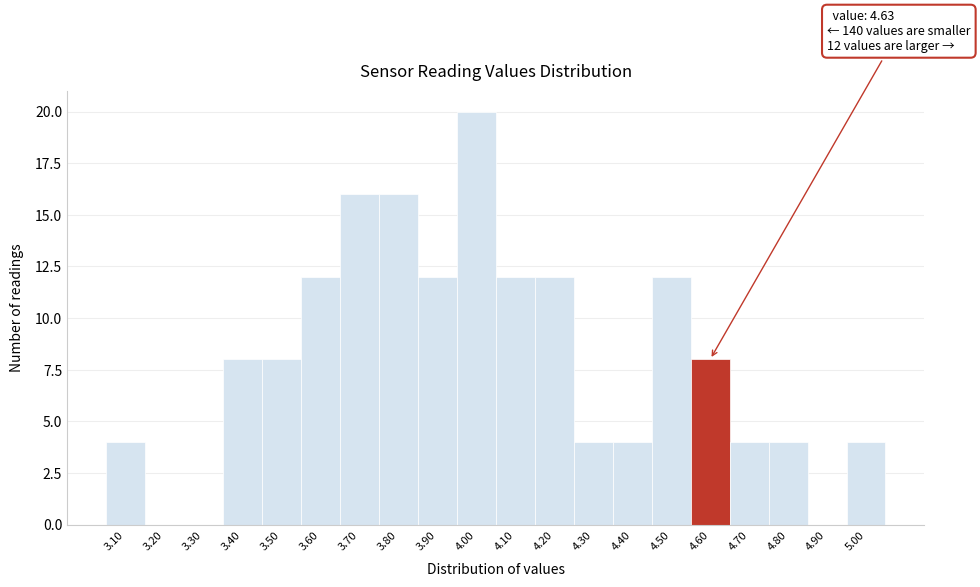

Reading right to left, transcribe all the data shown in this chart.

5.00=4	4.90=0	4.80=4	4.70=4	4.60=8	4.50=12	4.40=4	4.30=4	4.20=12	4.10=12	4.00=20	3.90=12	3.80=16	3.70=16	3.60=12	3.50=8	3.40=8	3.30=0	3.20=0	3.10=4